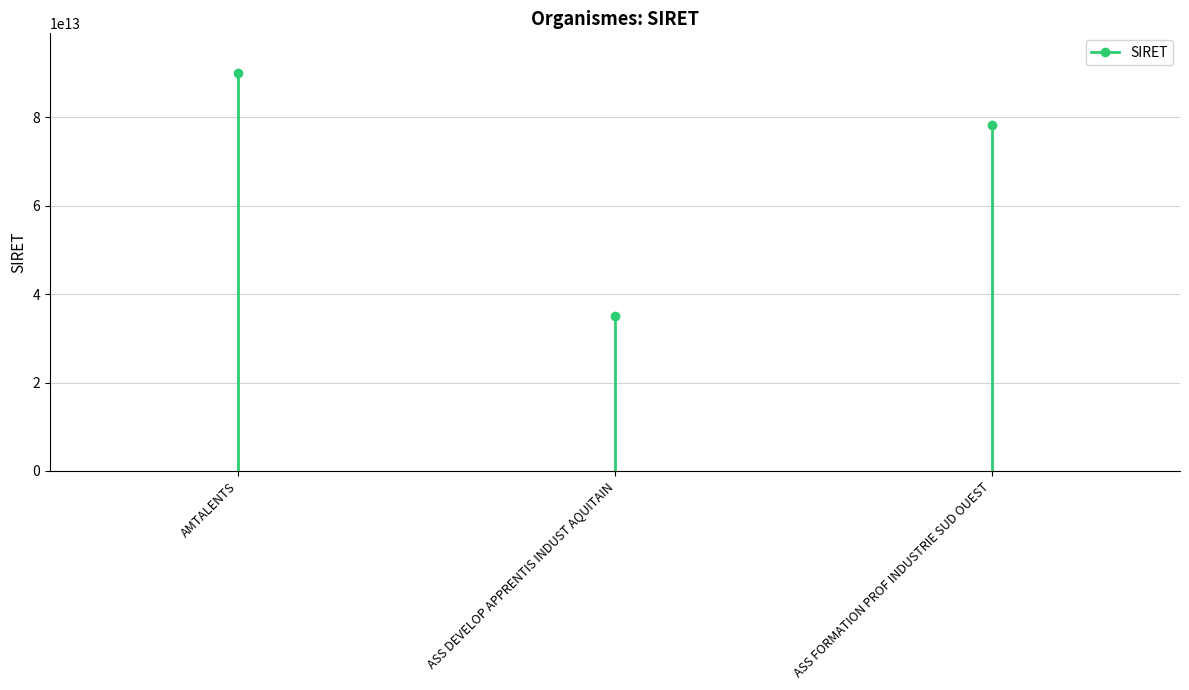

What is the label of the 3rd point from the left?

ASS FORMATION PROF INDUSTRIE SUD OUEST